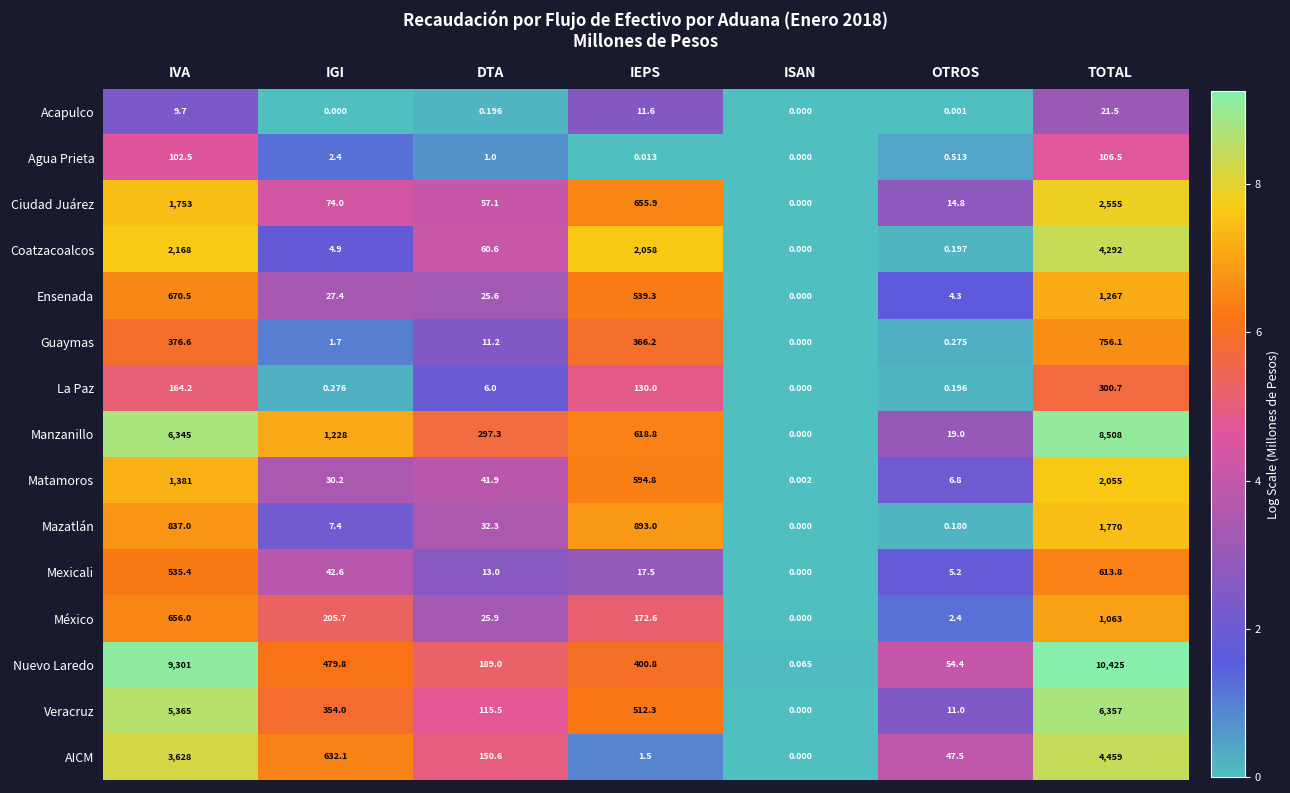

At which category is the sum across all series the highest?

TOTAL